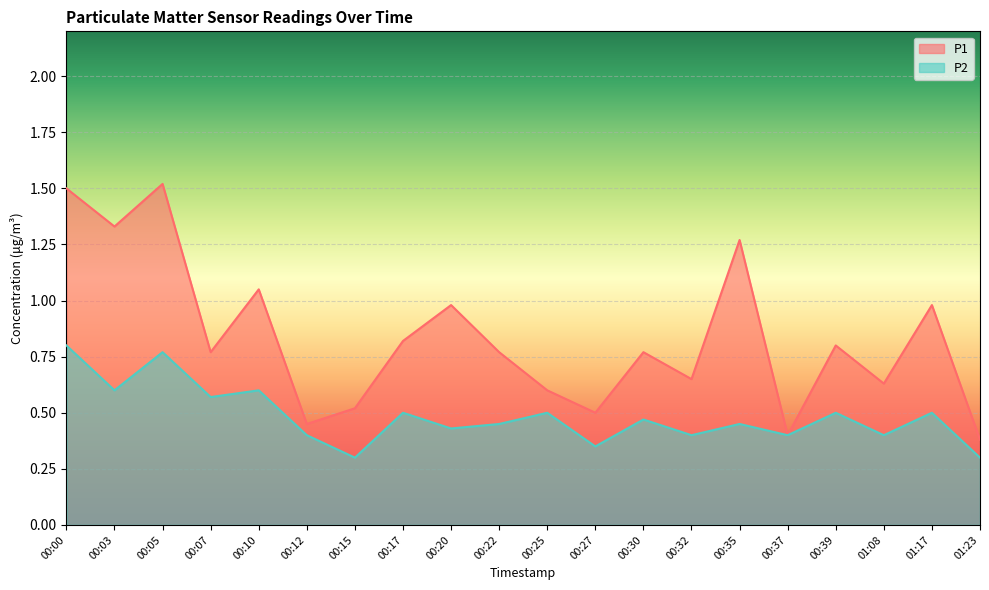

What is the sum of all P2 values?

9.7